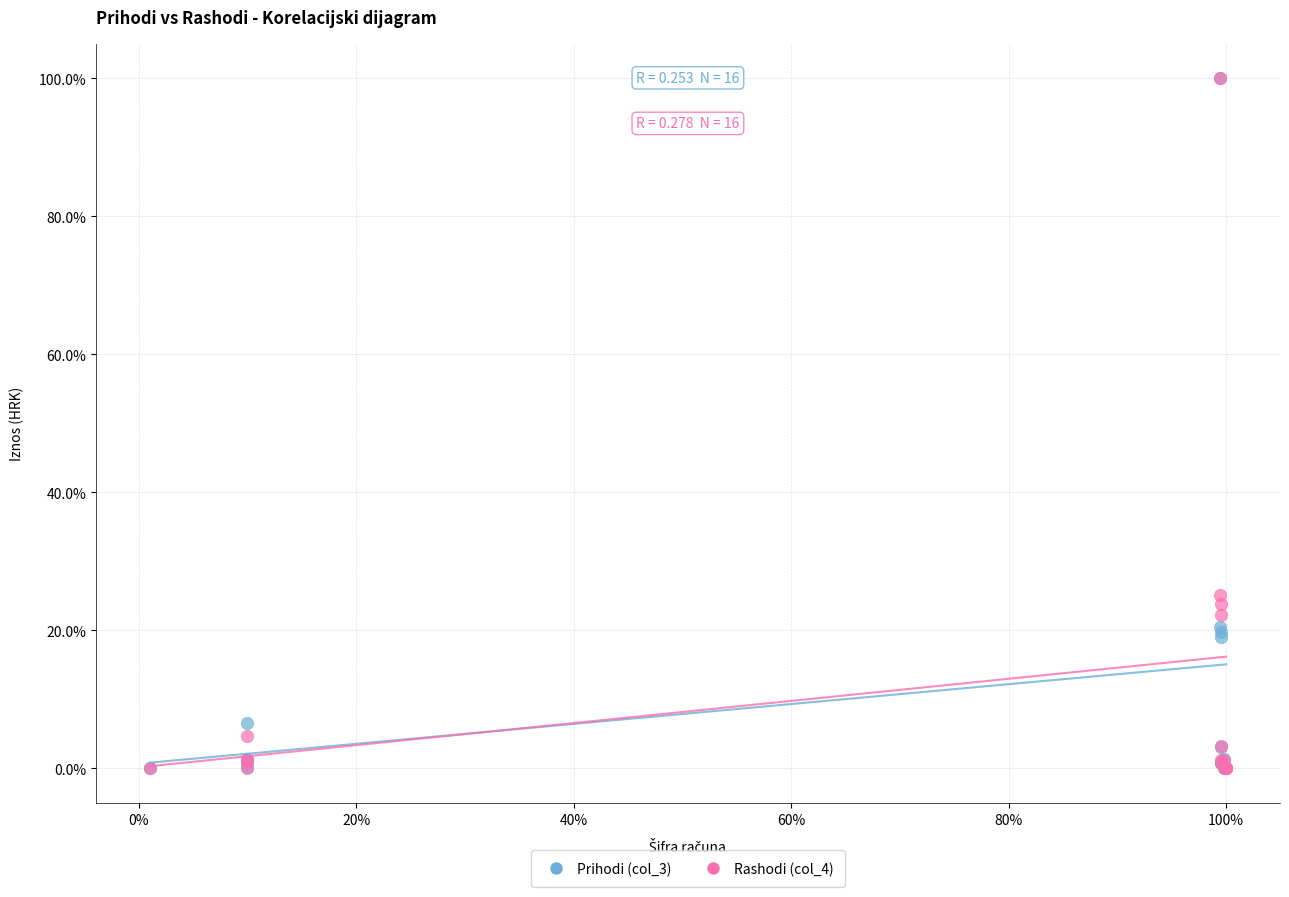

Across all series, what Y value is closest to 50?

25.2